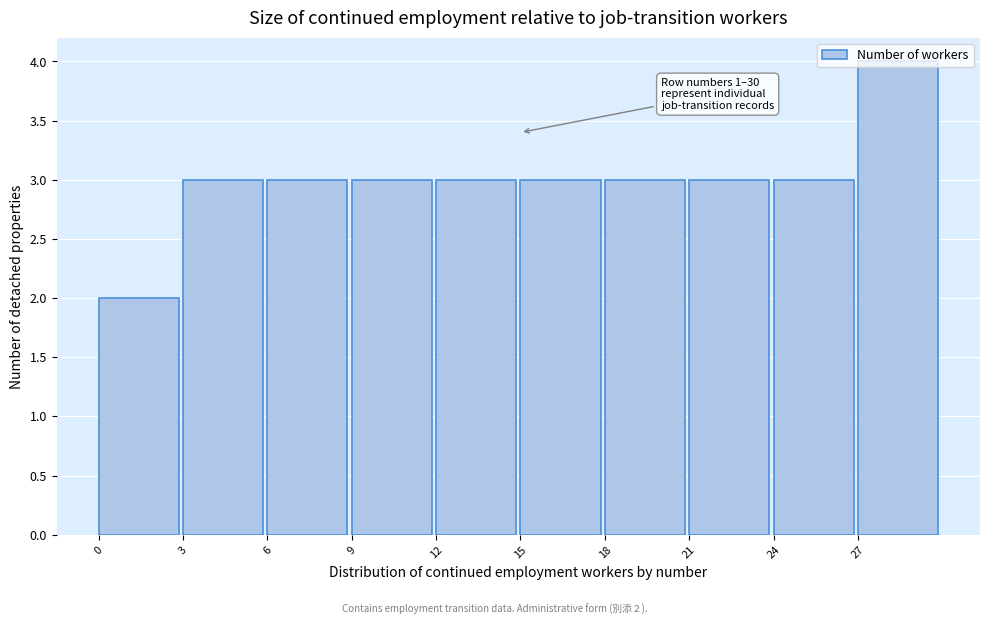

Which range on the x-axis has the tallest bar?

27 to 30